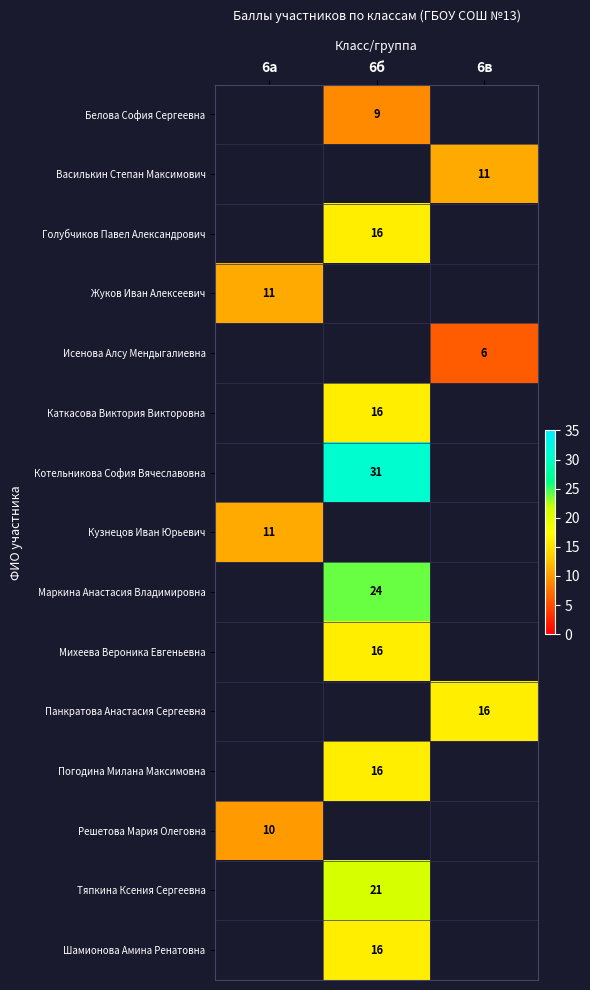

Is the value of Исенова Алсу Мендыгалиевна at 6в greater than the value of Тяпкина Ксения Сергеевна at 6б?

No